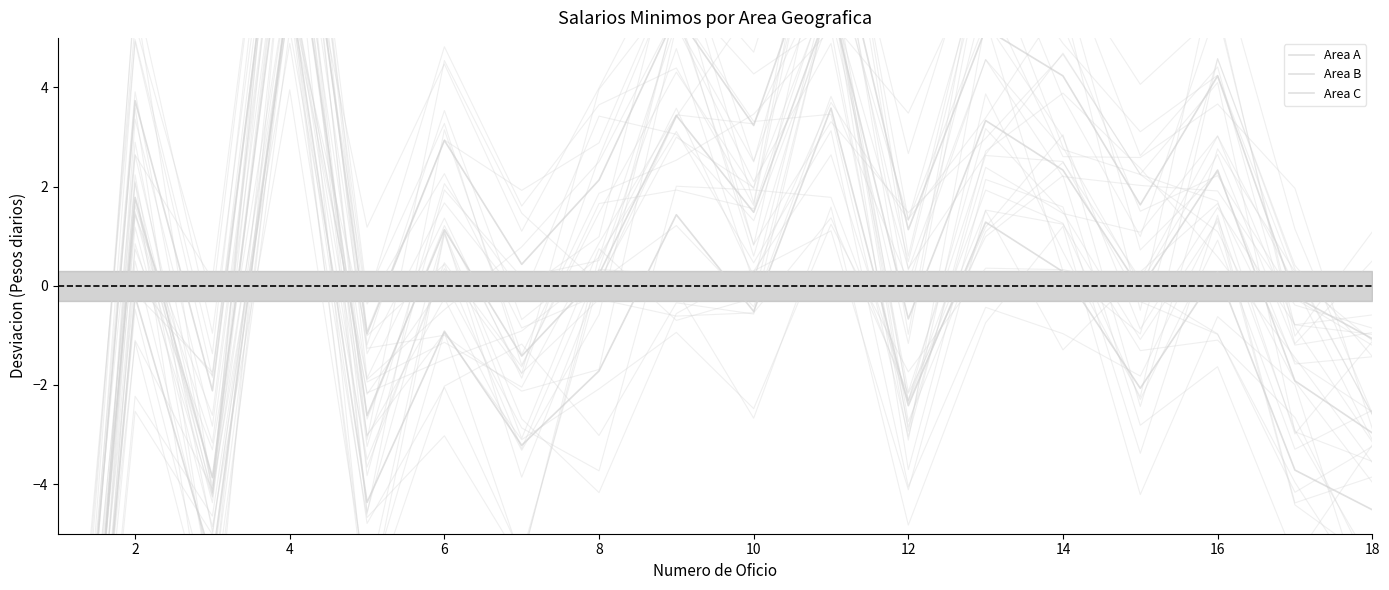

At which category does Area C reach its first local peak?

2